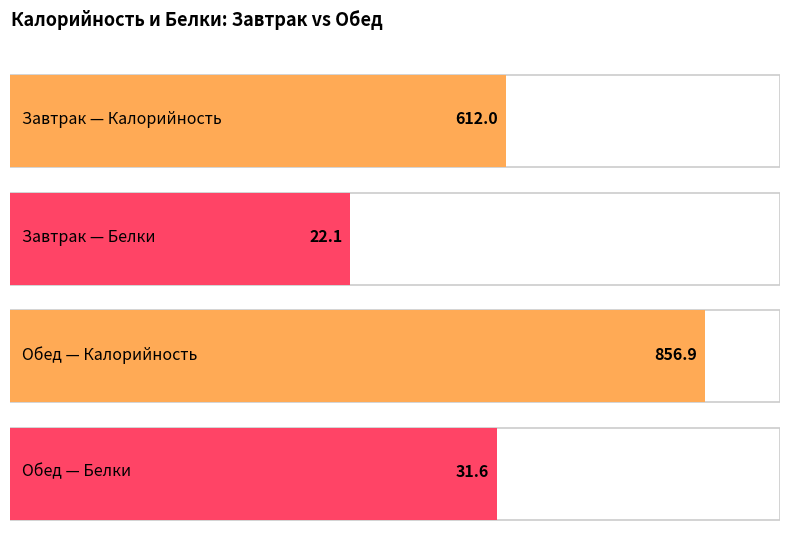

What is the label of the 1st bar from the right?

Обед